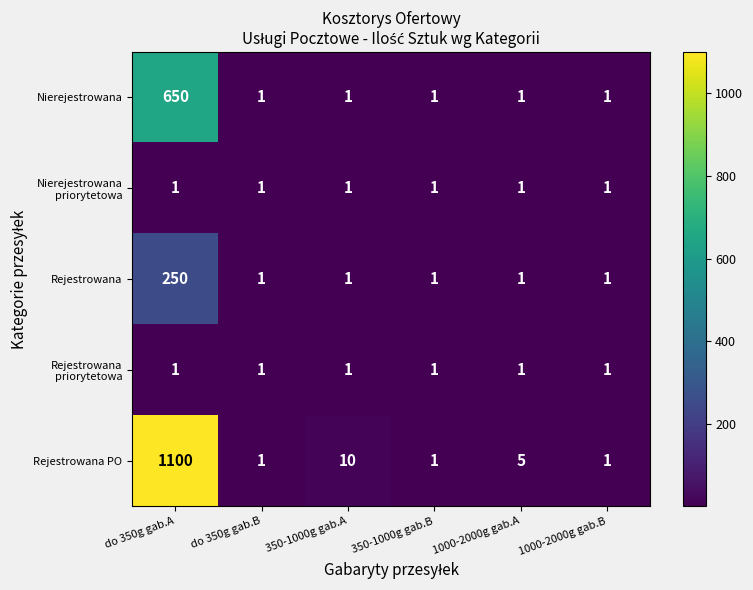

The Rejestrowana PO series shows 10 at 350-1000g gab.A. True or false?

True